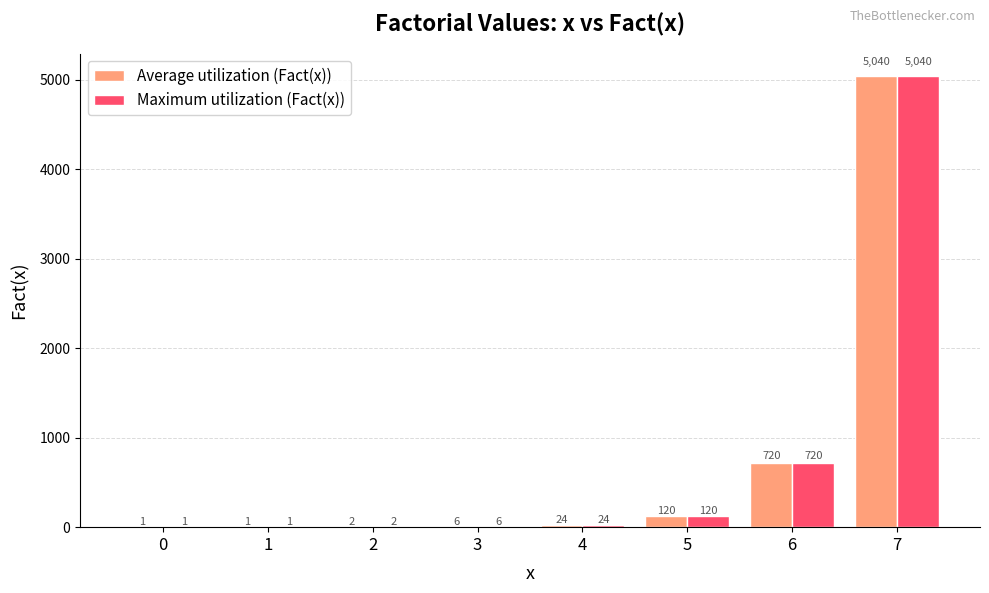

What is the difference between the Average utilization (Fact(x)) values at 1 and 6?

719